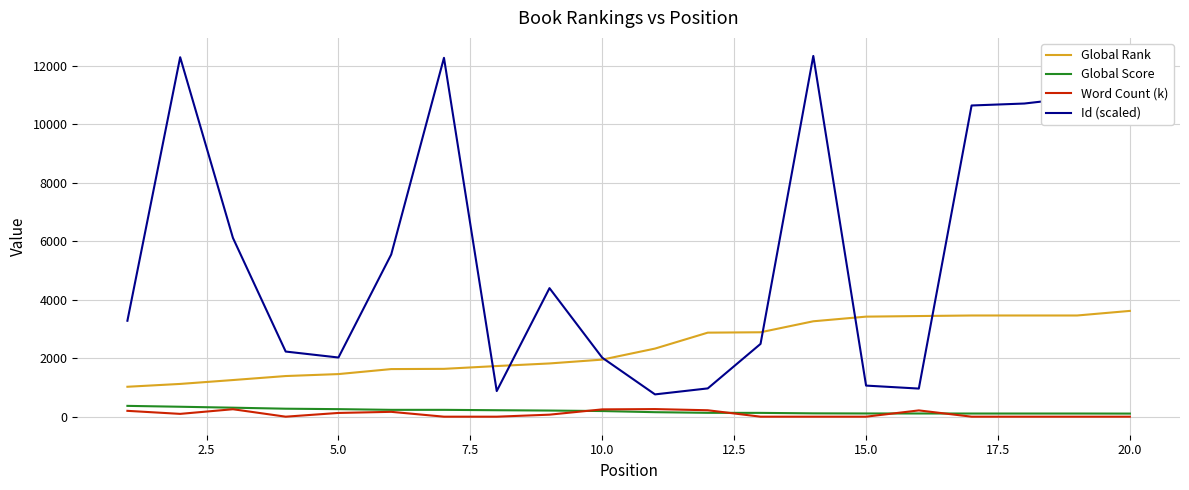

Which series has the largest total across all categories?

Id (scaled)